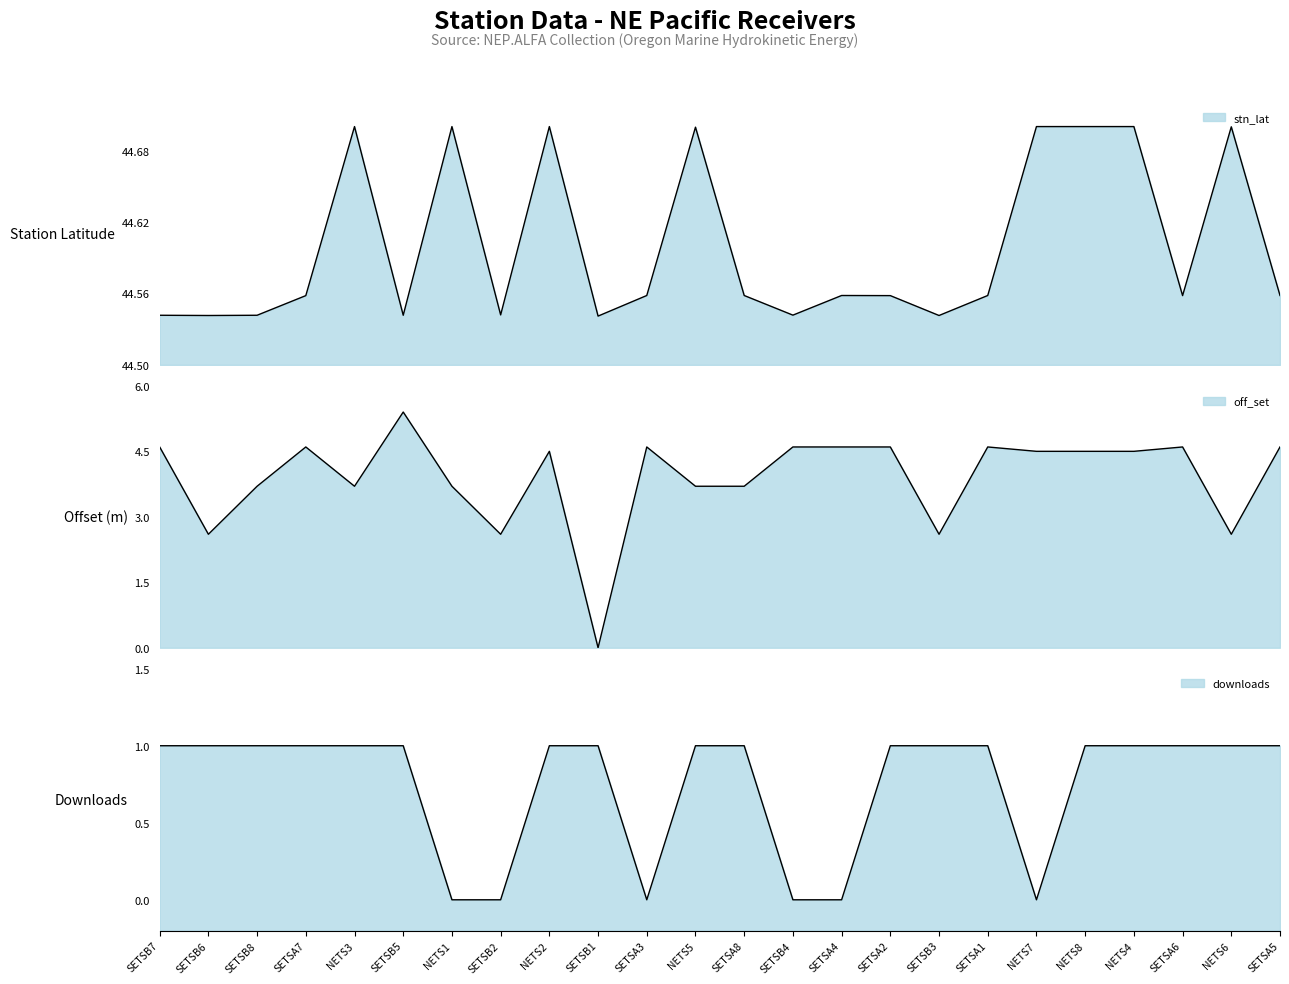

Does the chart have visible grid lines?

No